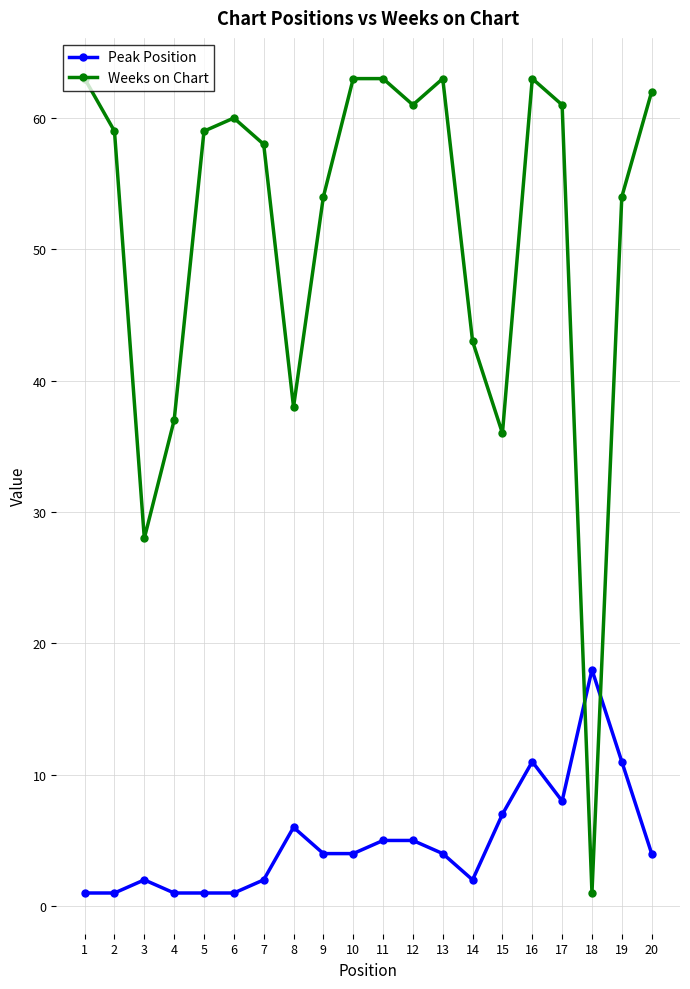

True or false: Peak Position has a value of 12 at 15.

False